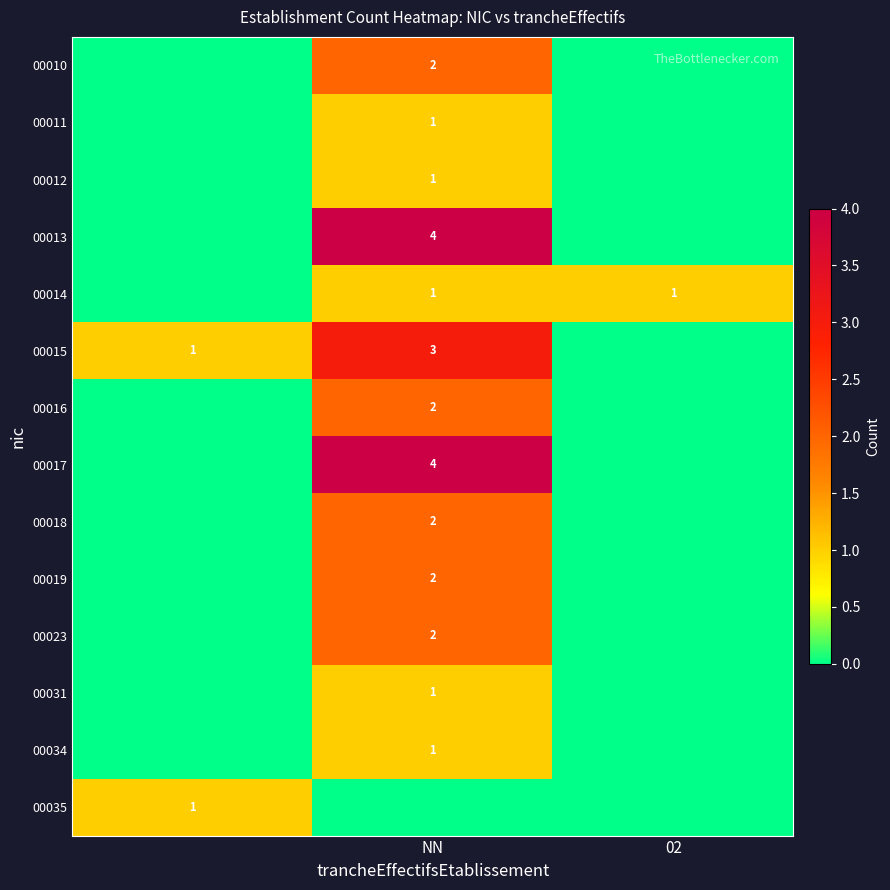

The value of 00012 at NN is 1. True or false?

True